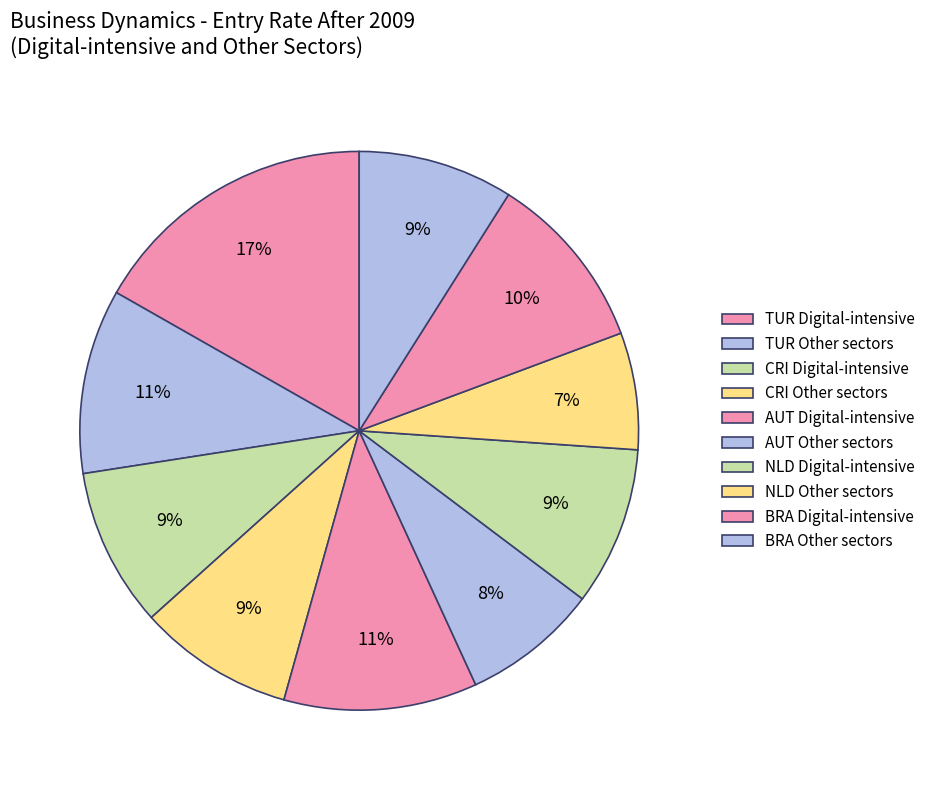

What is the ratio of the value at TUR Digital-intensive to the value at CRI Digital-intensive?

1.8